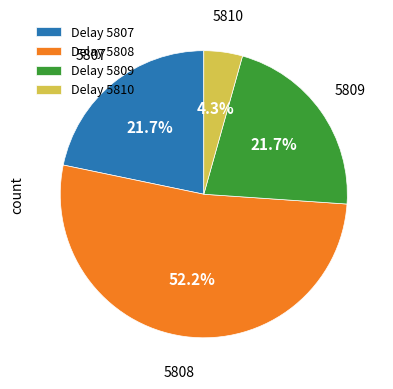

Which has a higher value, 5808 or 5810?

5808